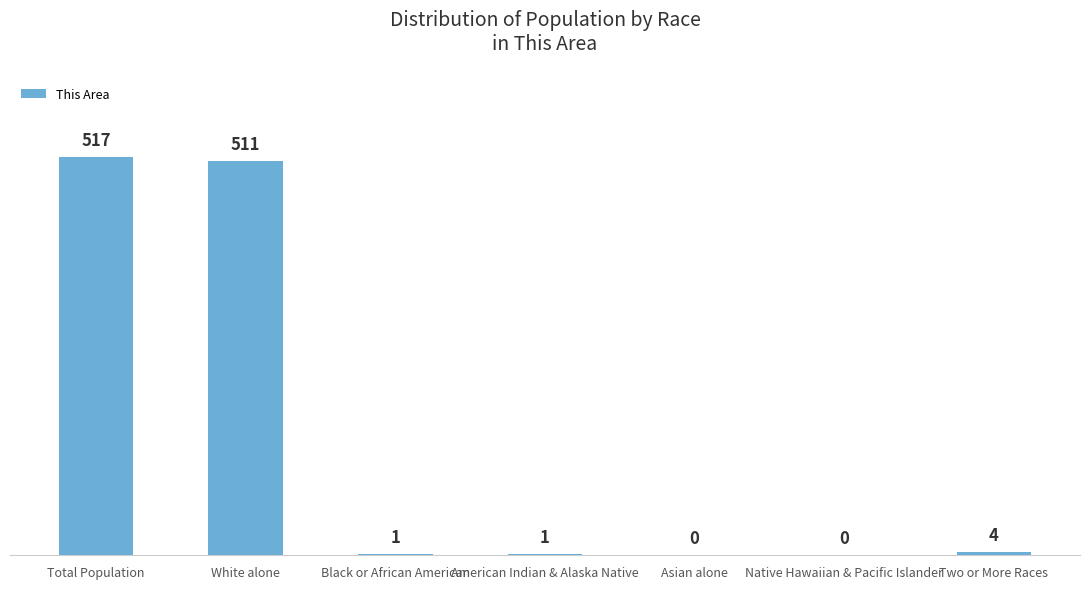

What is the greatest value displayed?

517